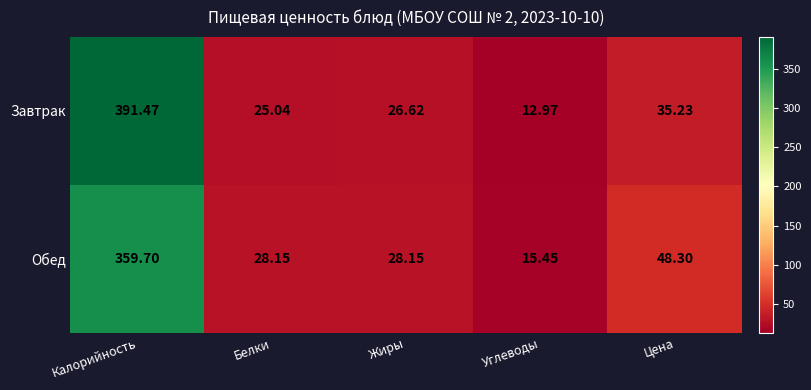

Which series has the largest total across all categories?

Завтрак